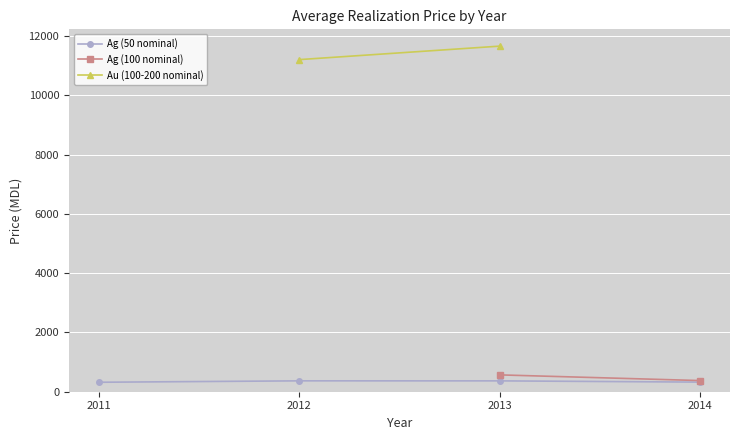

True or false: Au (100-200 nominal) and Ag (100 nominal) cross at least once.

False